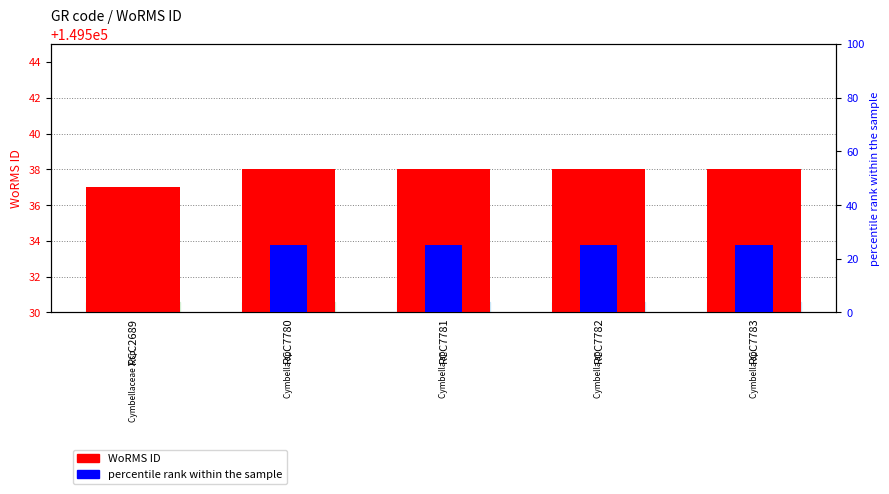

Where is the data nearest to the value 149537?

RCC2689